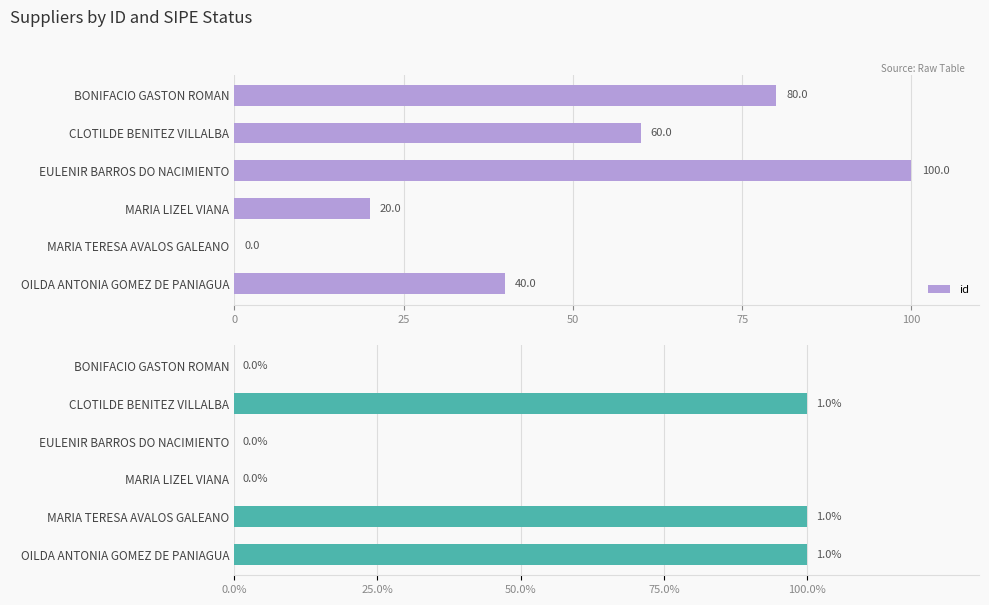

What is the maximum value for id?

100